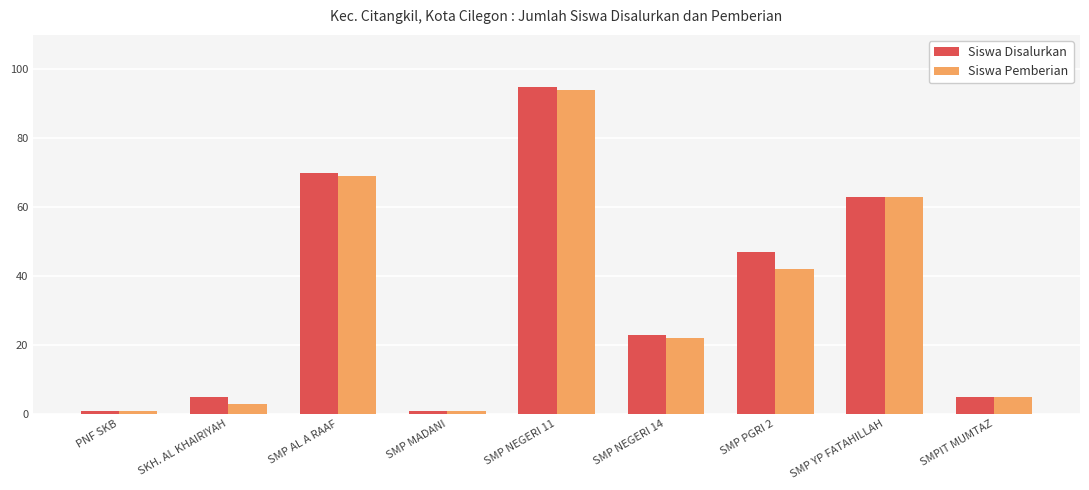

Reading left to right, extract all data points from this chart.

Siswa Disalurkan: 1	5	70	1	95	23	47	63	5
Siswa Pemberian: 1	3	69	1	94	22	42	63	5